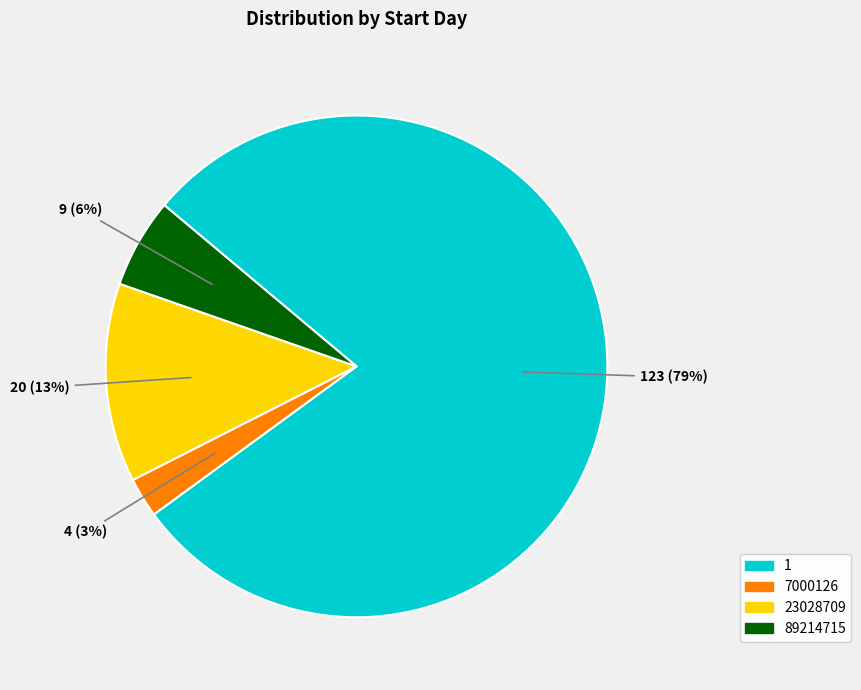

Count the number of slices in the pie.

4